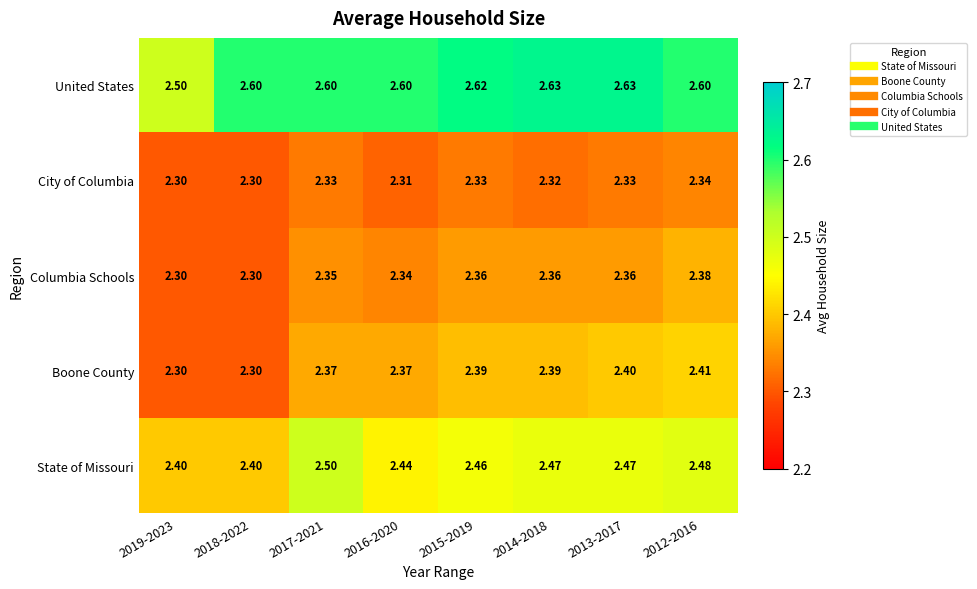

List the series in order of their peak value, lowest first.

City of Columbia, Columbia Schools, Boone County, State of Missouri, United States